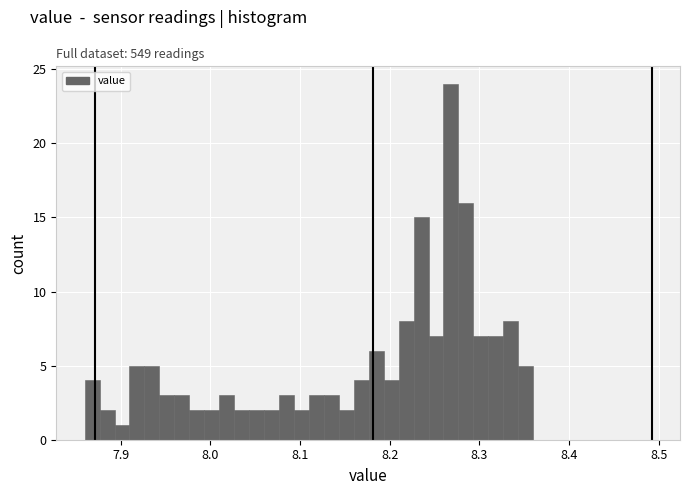

Read against the x-axis, roughly where is the centre of the tallest bar?

8.27